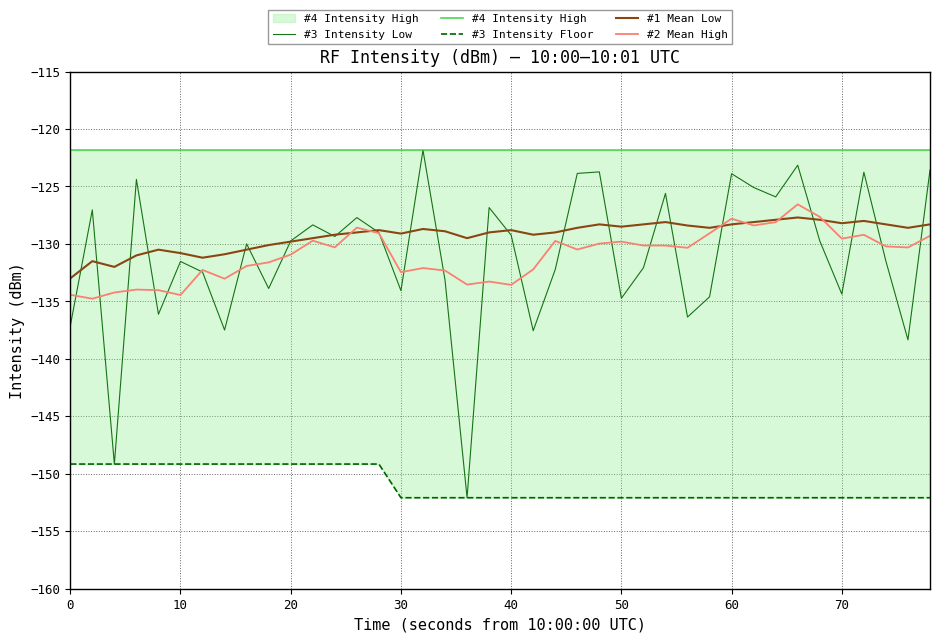

What is the sum of all #4 Intensity High values?

-4873.8